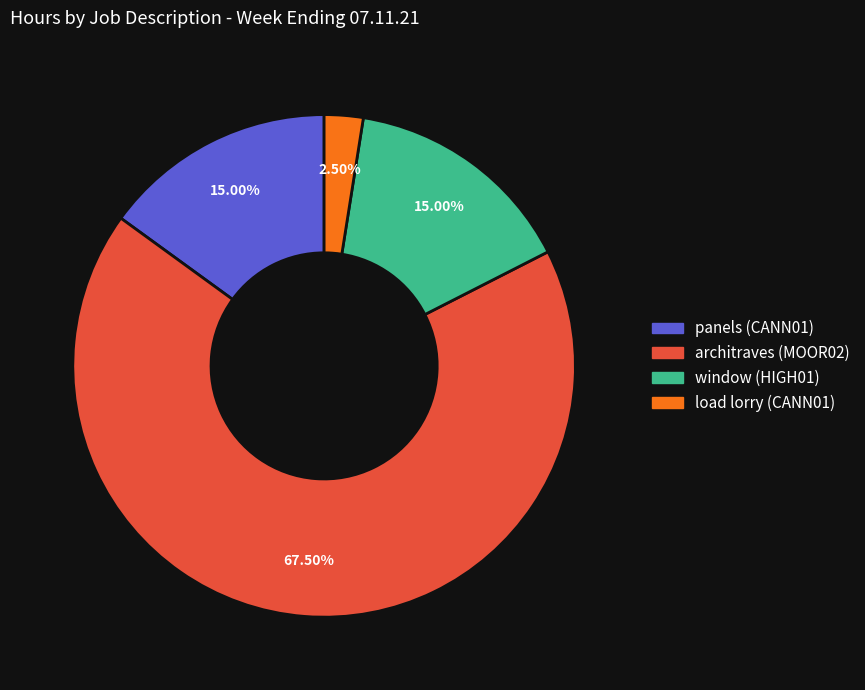

Does any single category account for the majority?

Yes